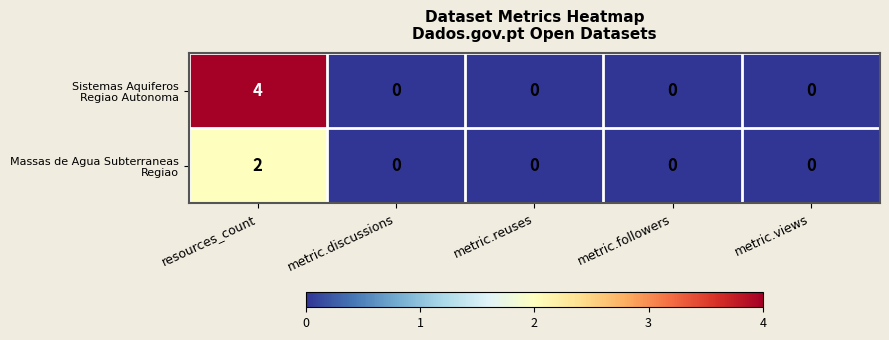

At which category is the sum across all series the highest?

resources_count